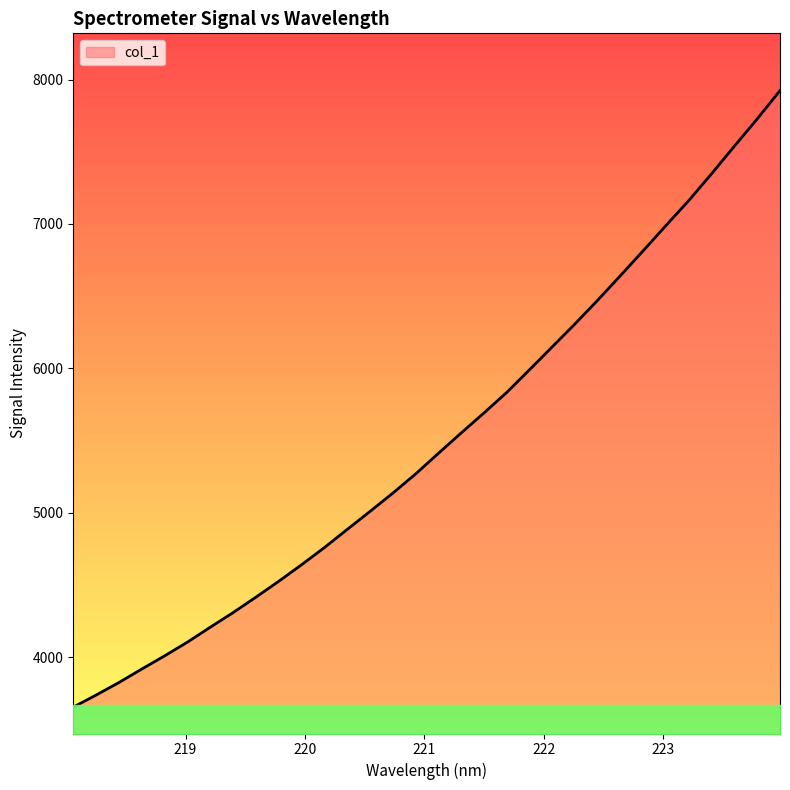

What is the minimum value shown in the chart?

3654.8